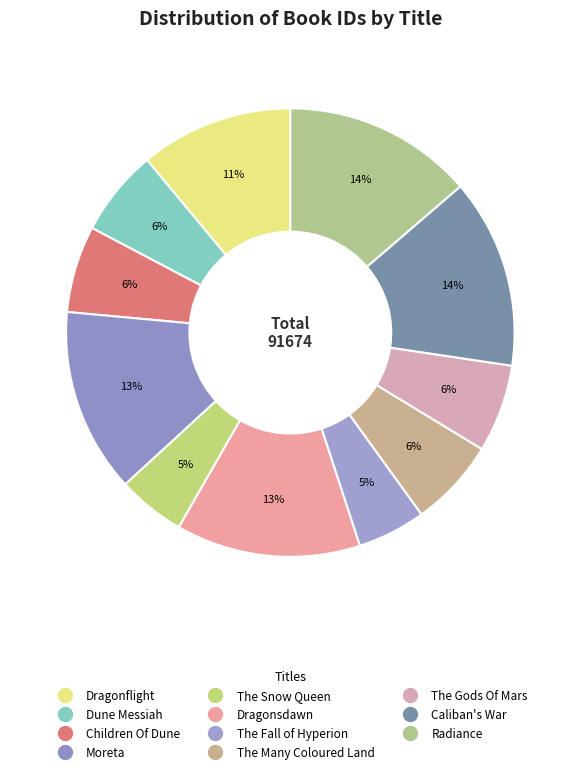

How many slices are in this pie chart?

11